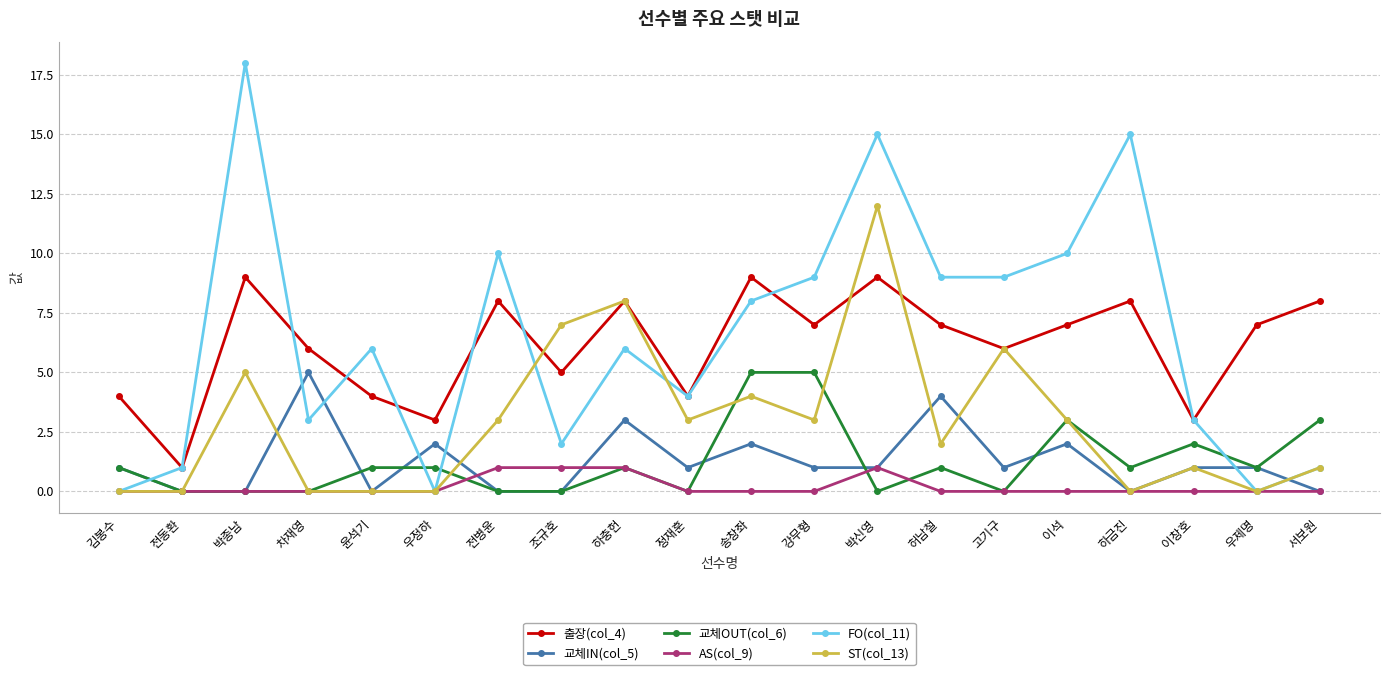

Count the number of categories in the chart.

20